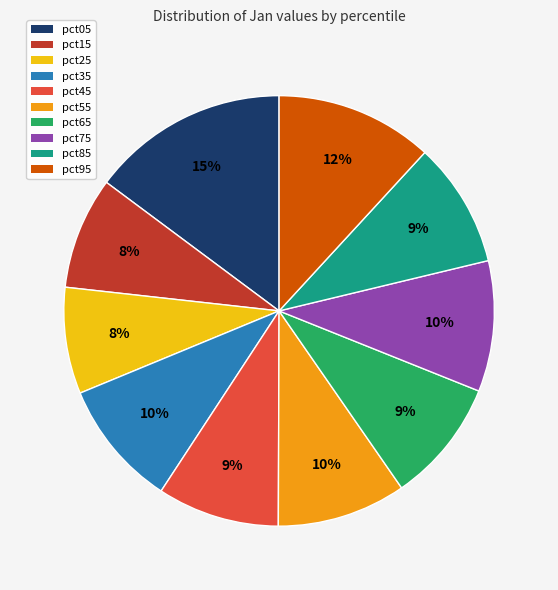

What percentage is the pct75 slice, to the nearest percent?

10%